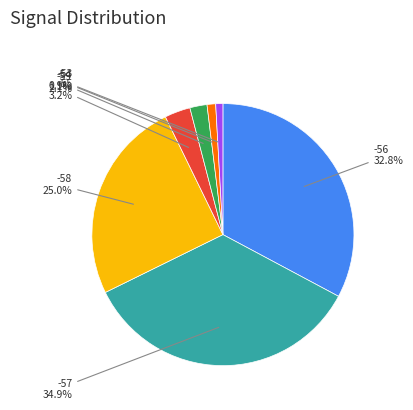

What is the total percentage of -57 and -56?

67.7%